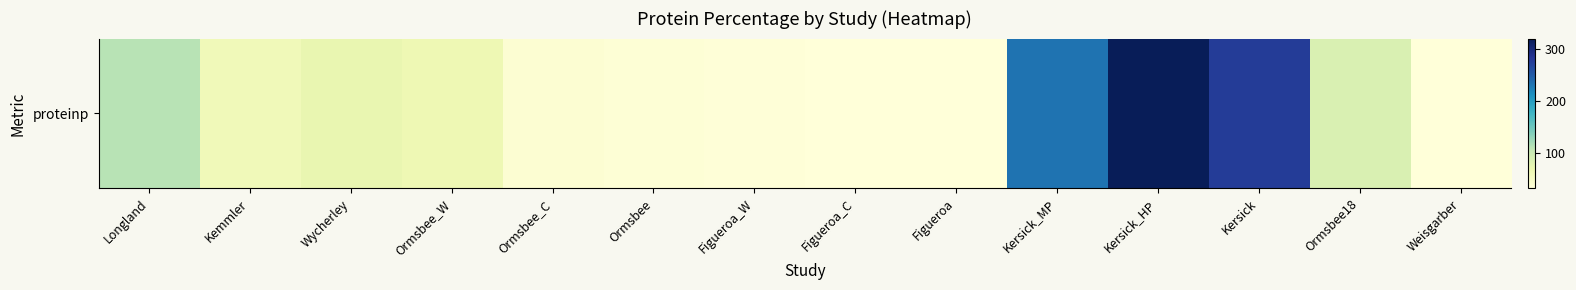

What is the sum of all values?

1435.0